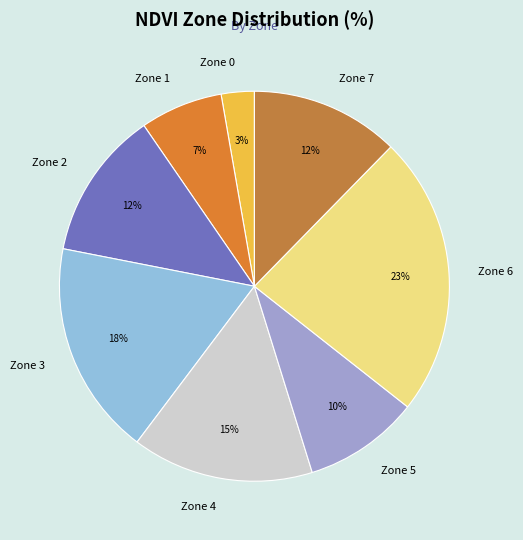

Which slice is the largest?

Zone 6